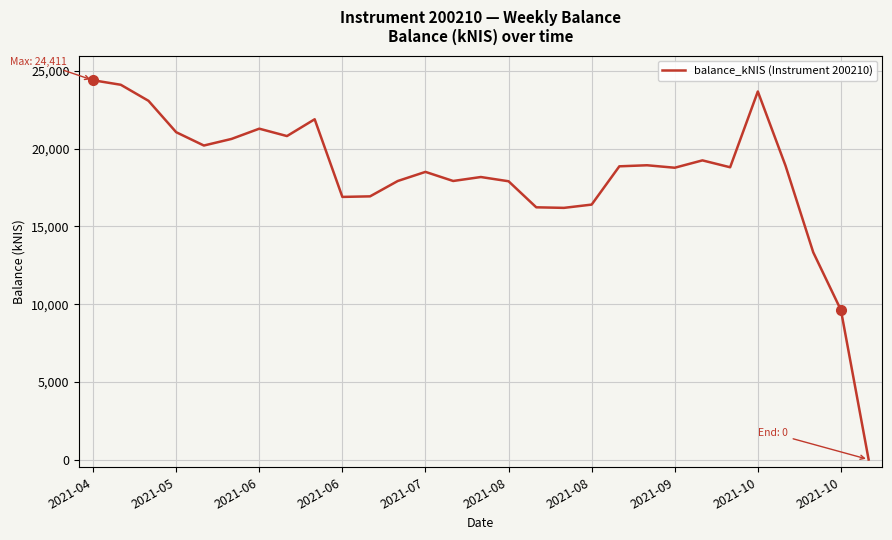

What is the difference between the maximum and minimum values?

24411.0